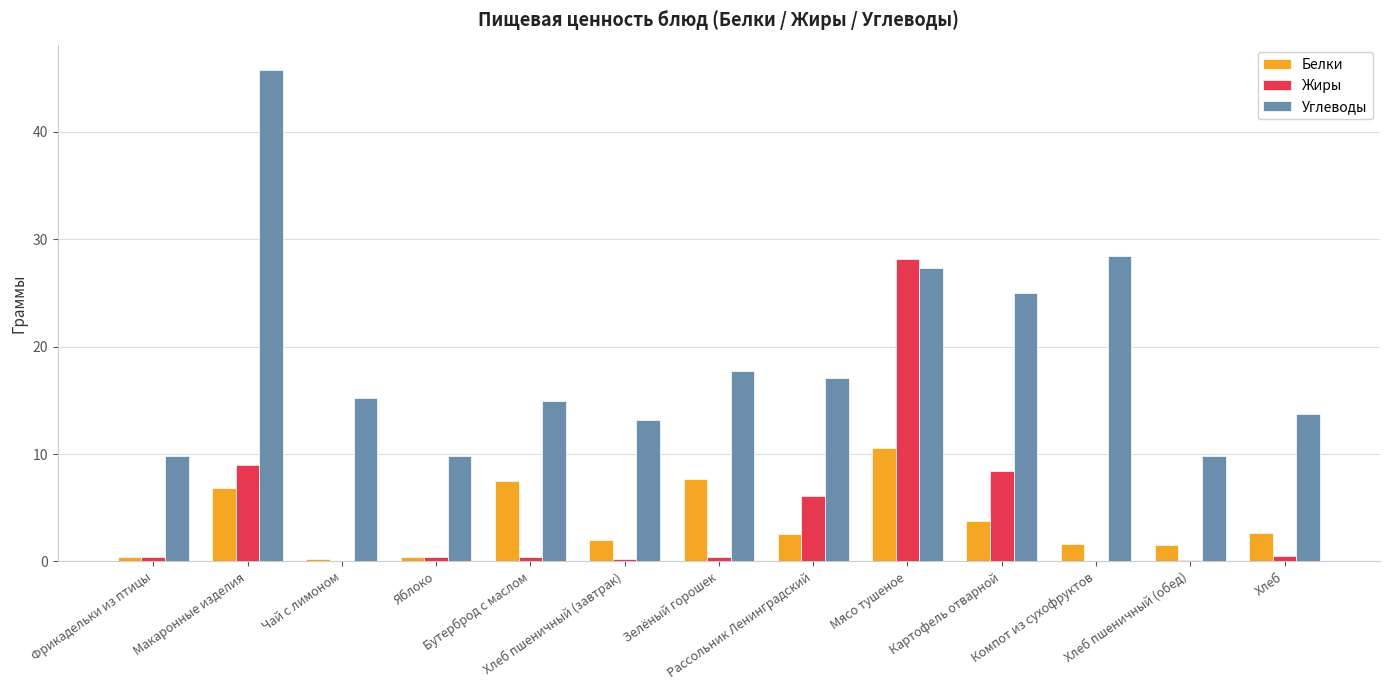

What are all the series names shown in the legend?

Белки, Жиры, Углеводы